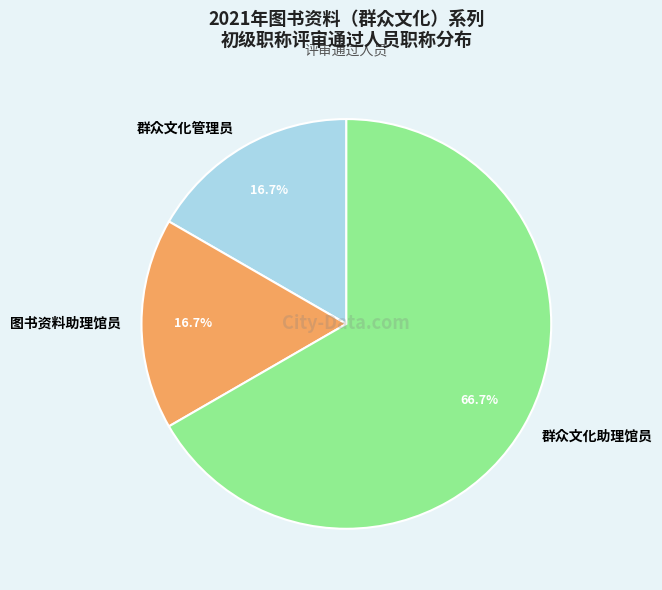

Does any single category account for the majority?

Yes